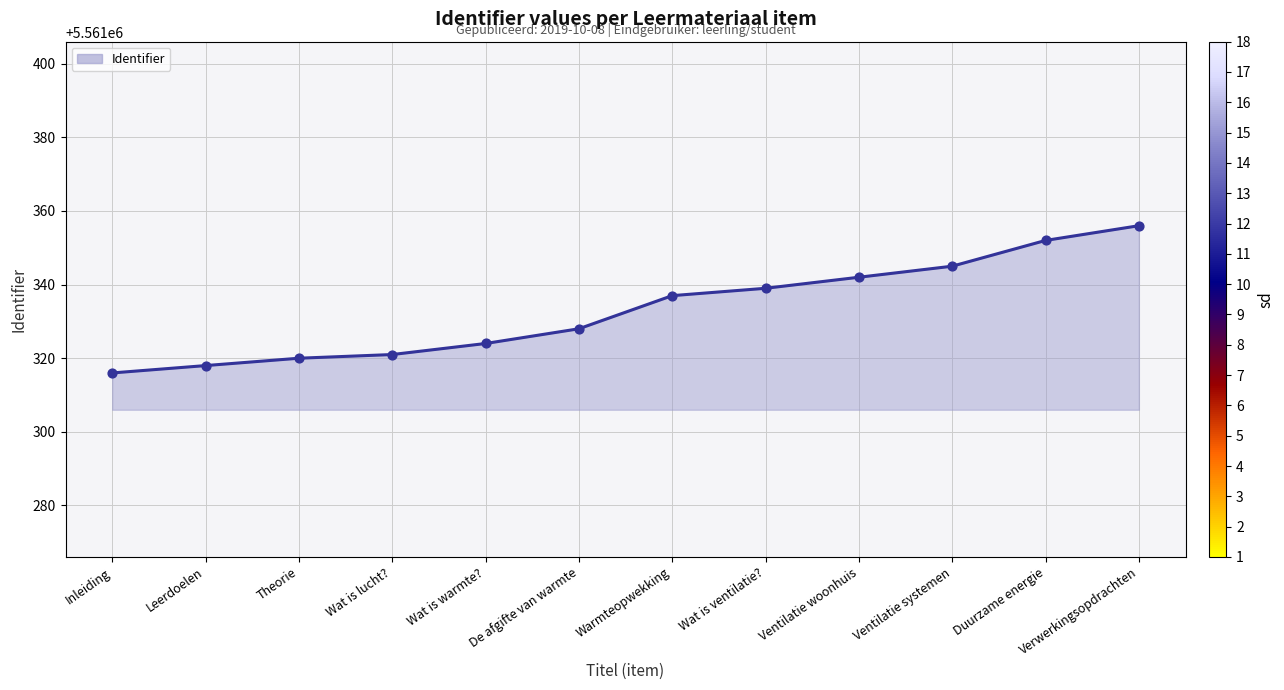

Which has a higher value, Theorie or Wat is ventilatie??

Wat is ventilatie?